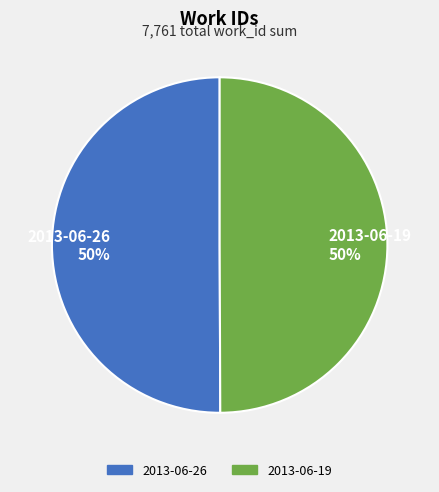

True or false: 2013-06-26 accounts for 50% of the total.

True